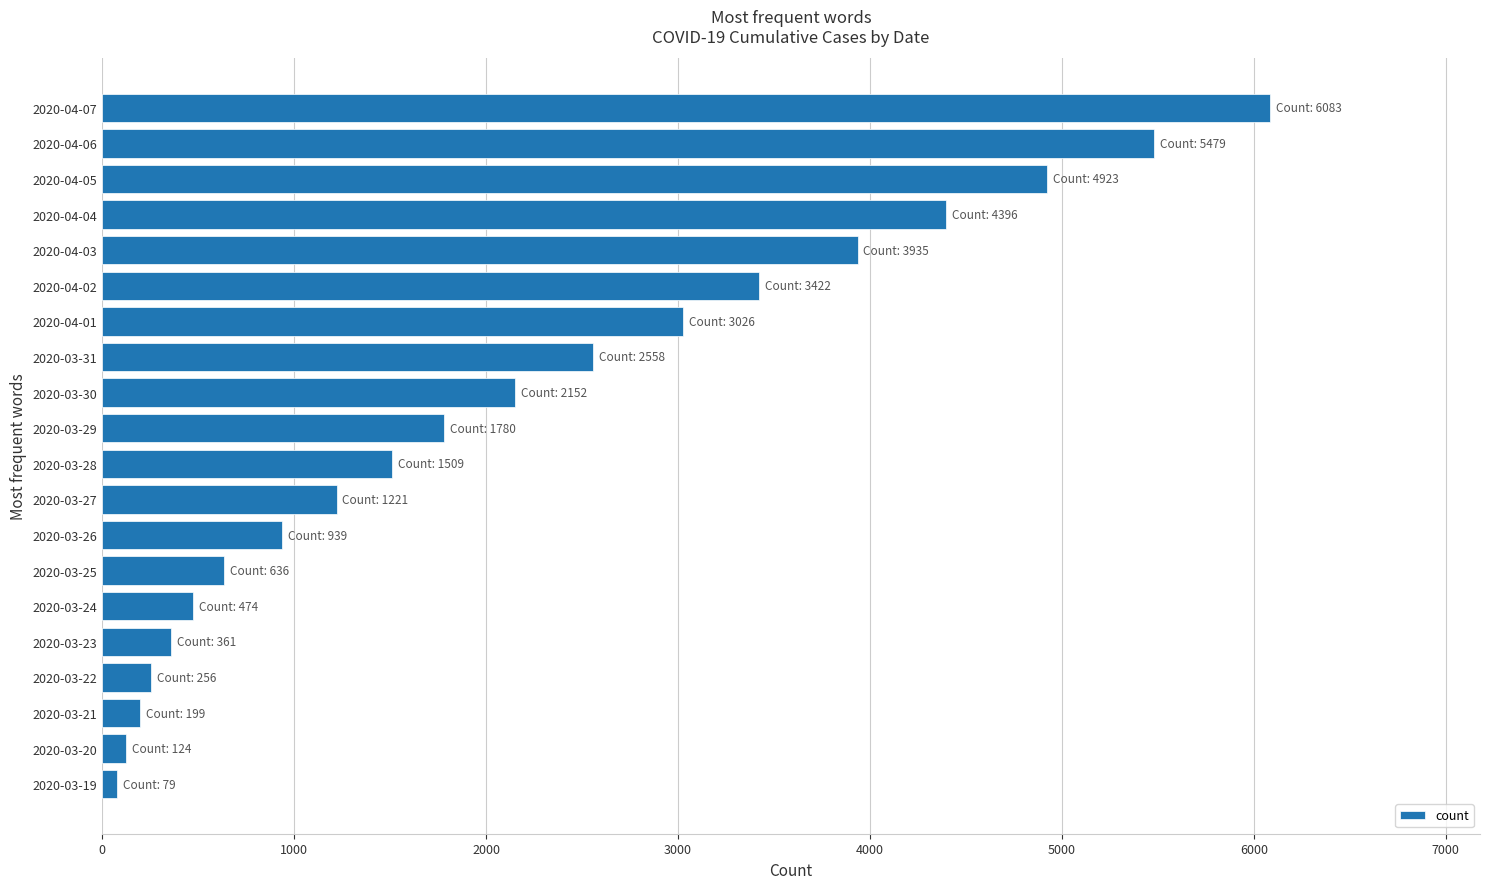

What is the minimum value shown in the chart?

79